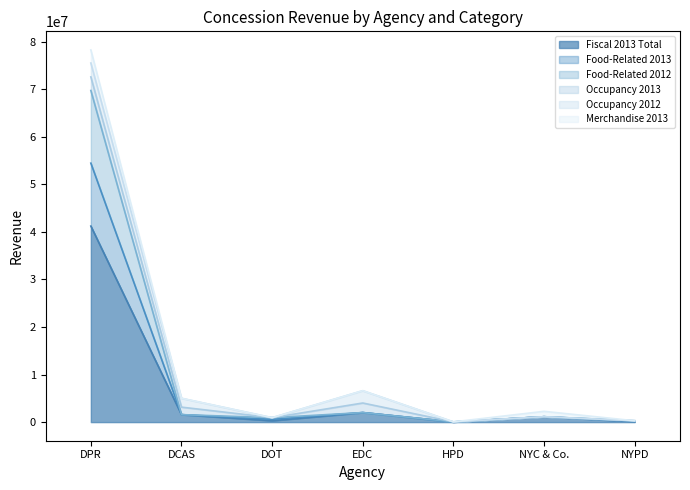

True or false: Food-Related 2012 and Fiscal 2013 Total intersect in this chart.

False